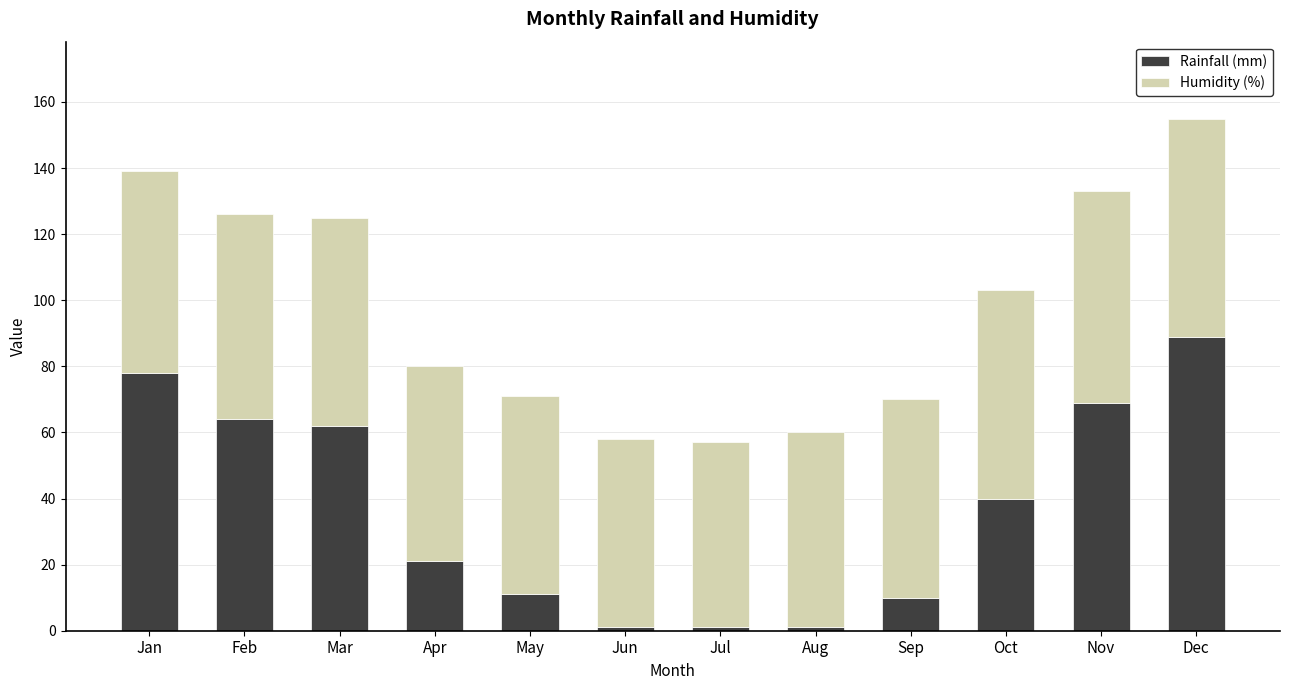

How many bars are there in total?

12